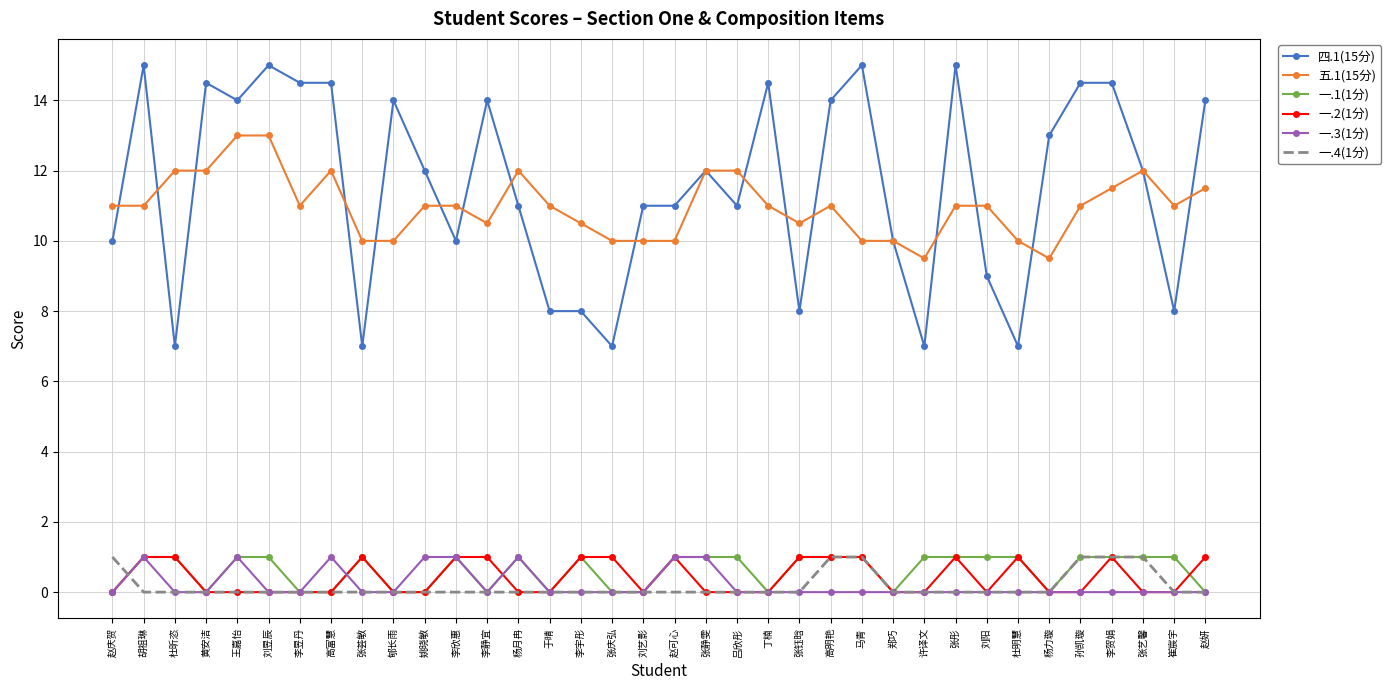

True or false: 一.4(1分) and 五.1(15分) cross at least once.

False